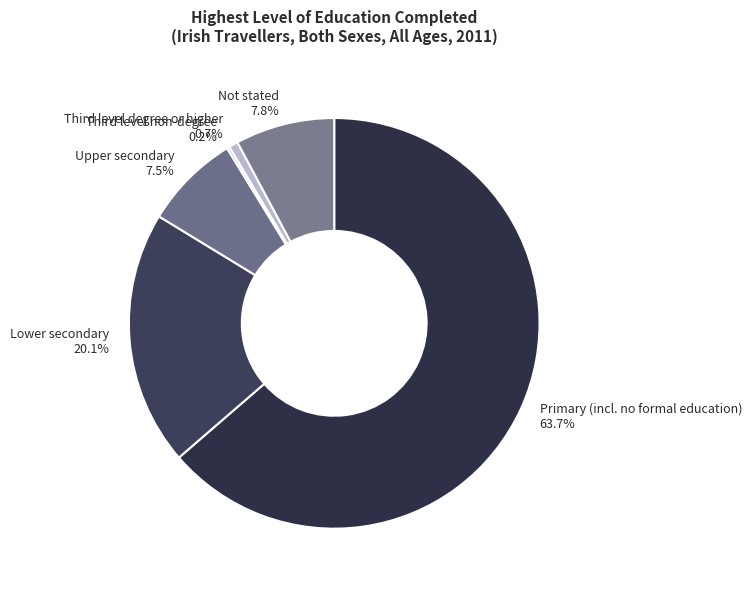

True or false: Not stated accounts for 1% of the total.

False